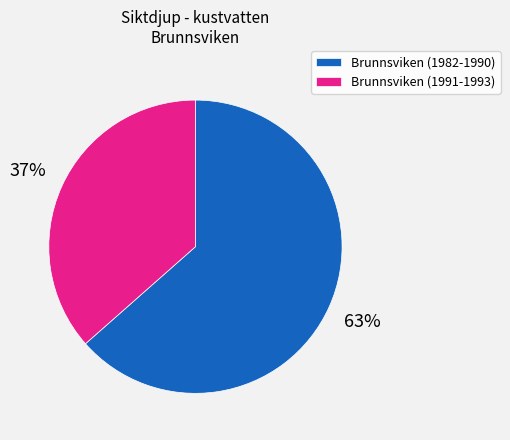

To the nearest percent, what is the average slice percentage?

50%